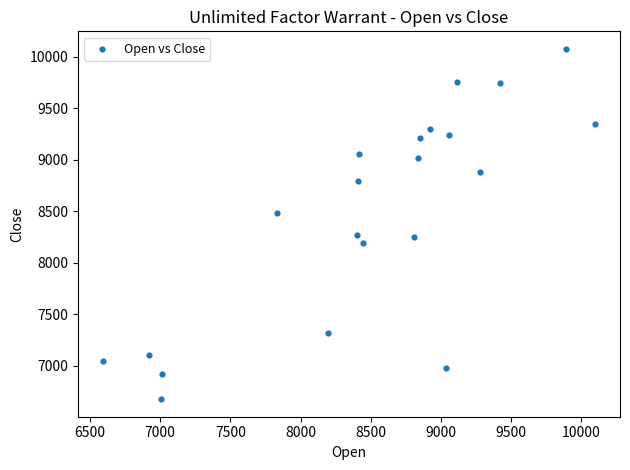

What is the range of X values (max minus min)?

3510